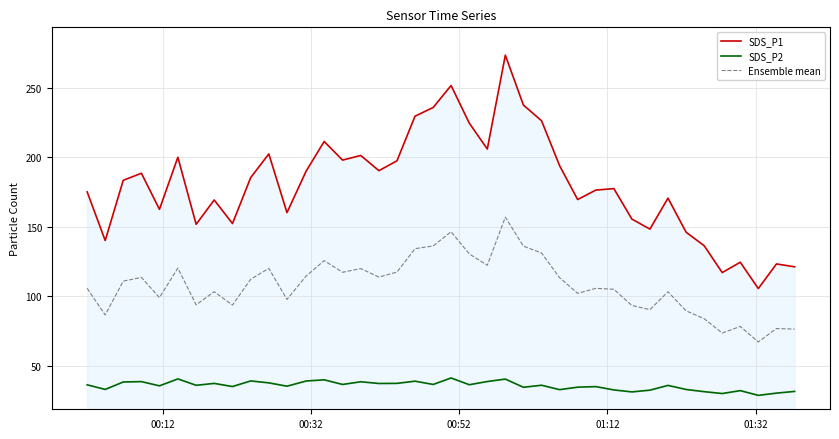

The value of SDS_P2 at 9 is 16.1. True or false?

False